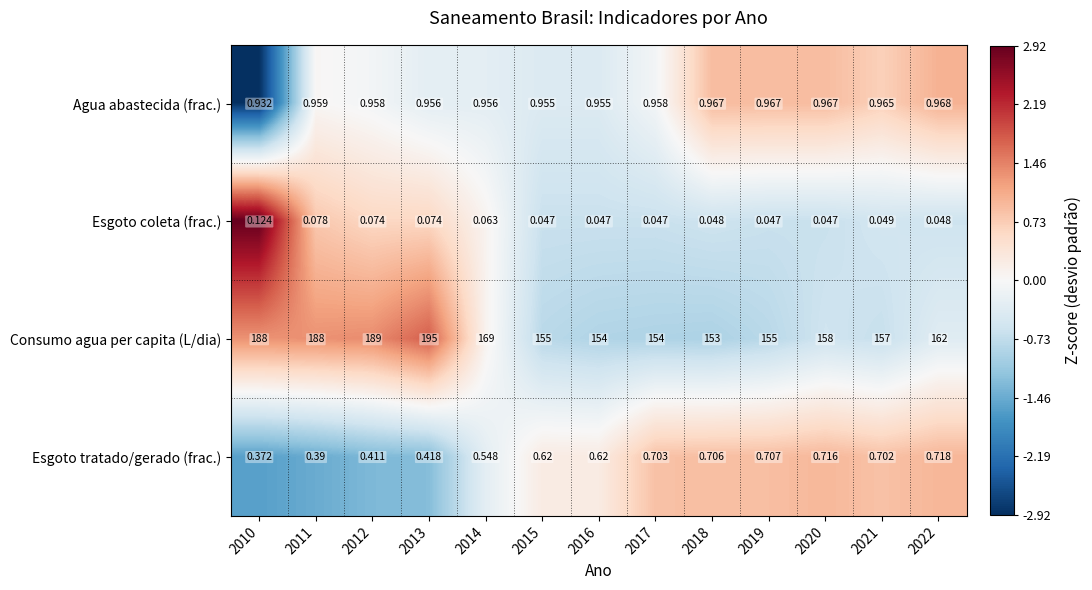

Rank the series at 2016 from lowest to highest value.

Esgoto coleta (frac.), Esgoto tratado/gerado (frac.), Agua abastecida (frac.), Consumo agua per capita (L/dia)